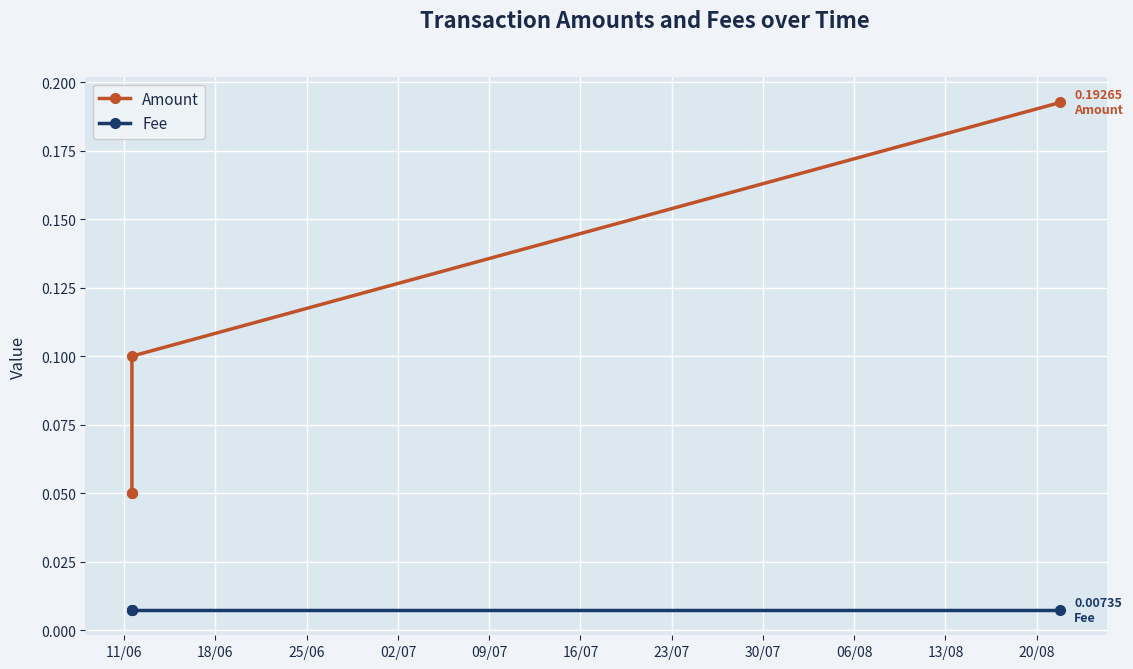

True or false: Fee has more than 0 interior local peaks.

False